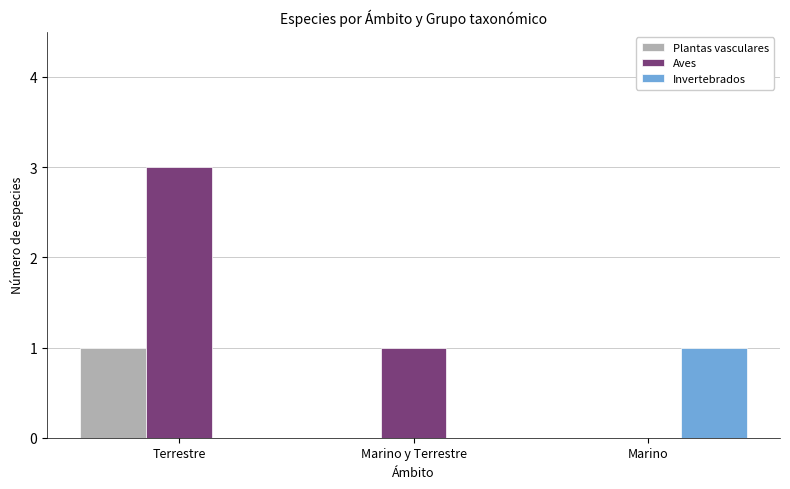

How many distinct data groups are displayed?

3